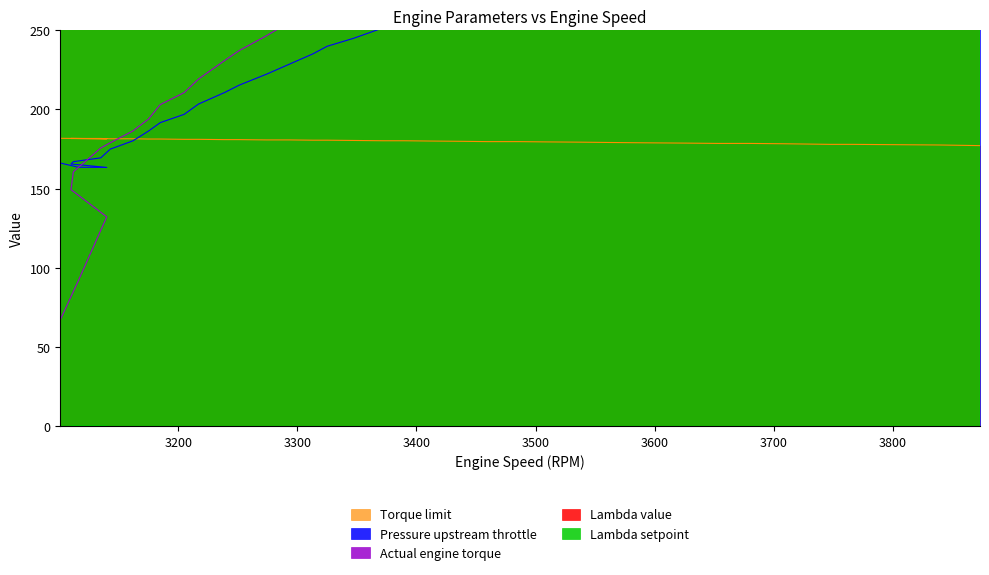

At which category does Lambda setpoint reach its first local valley?

3112